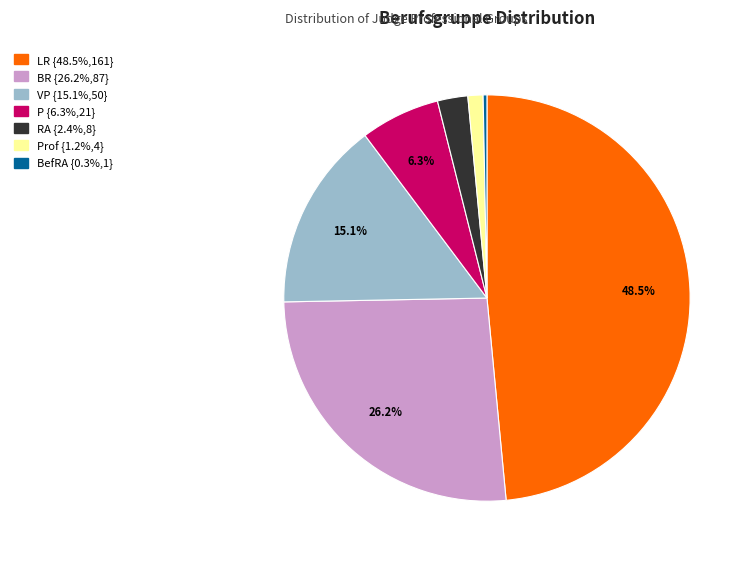

Is there any slice that represents more than half of the pie?

No